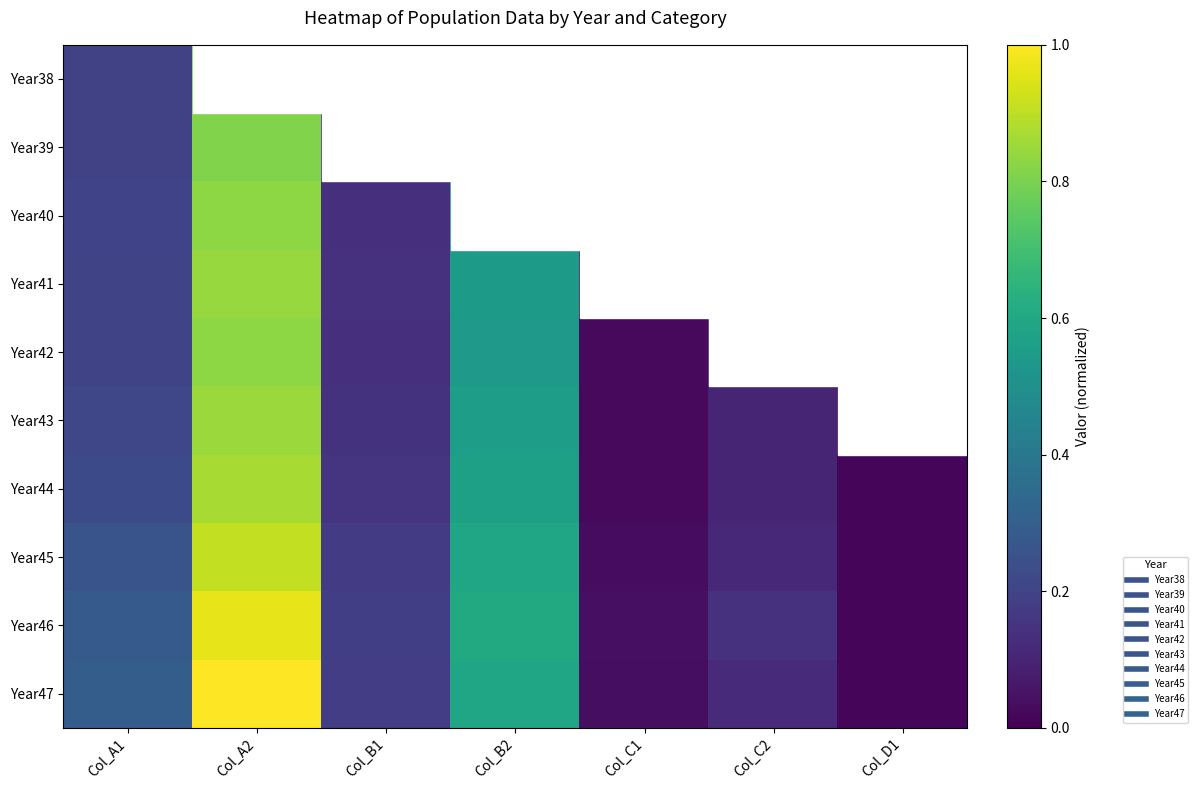

Which series has the largest range (max minus min)?

Year47